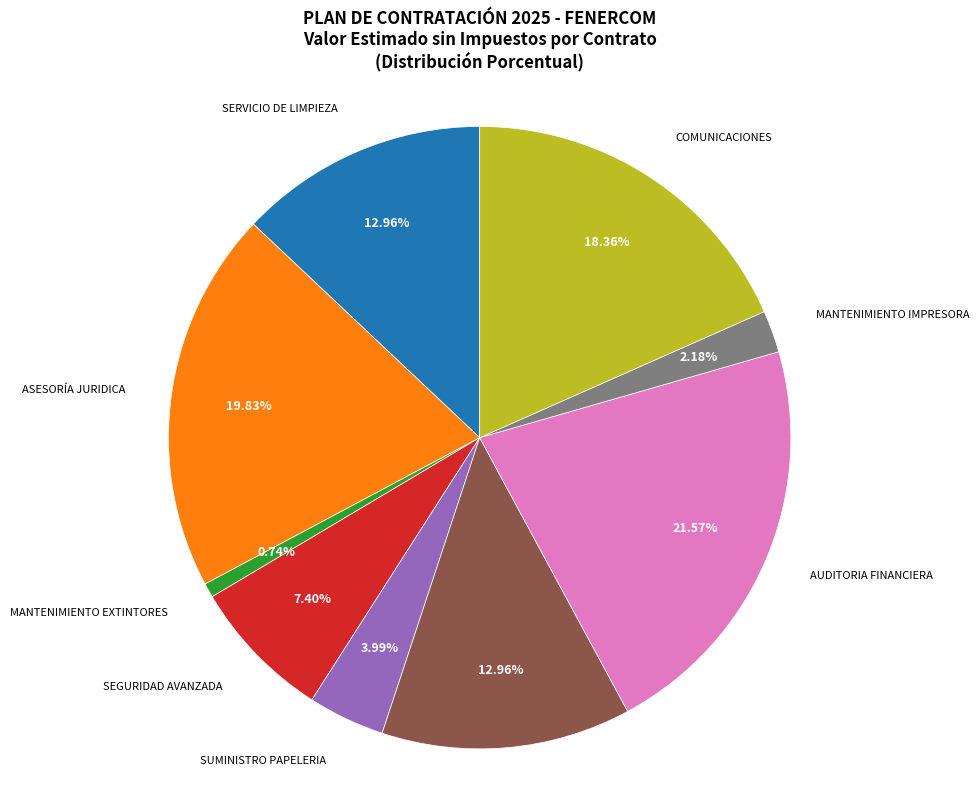

What percentage is the MANTENIMIENTO EXTINTORES slice, to the nearest percent?

1%